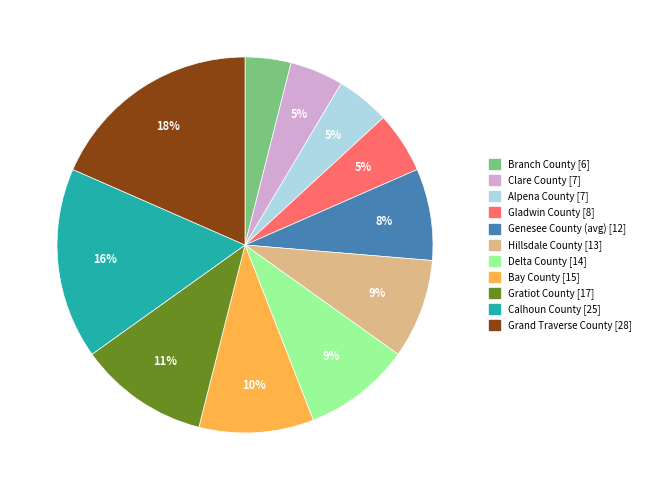

To the nearest percent, what is the difference between the Gratiot County and Gladwin County slice percentages?

6%